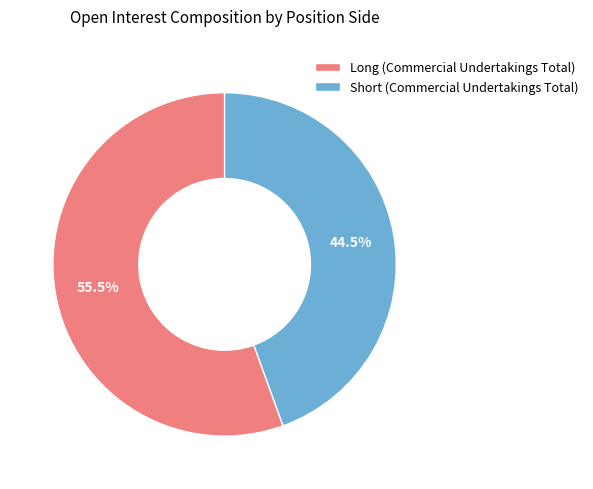

Between Long (Commercial Undertakings Total) and Short (Commercial Undertakings Total), which is larger?

Long (Commercial Undertakings Total)